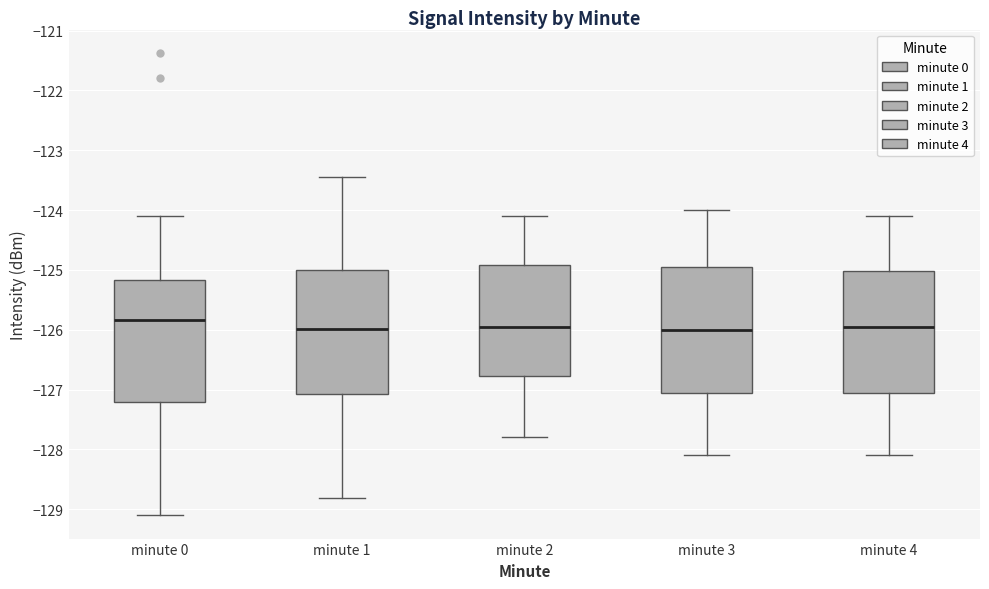

Where does the lower whisker of the box for minute 4 end on the y-axis? The values are not printed on the chart, so give them approximately, as read against the axis.

-128.1